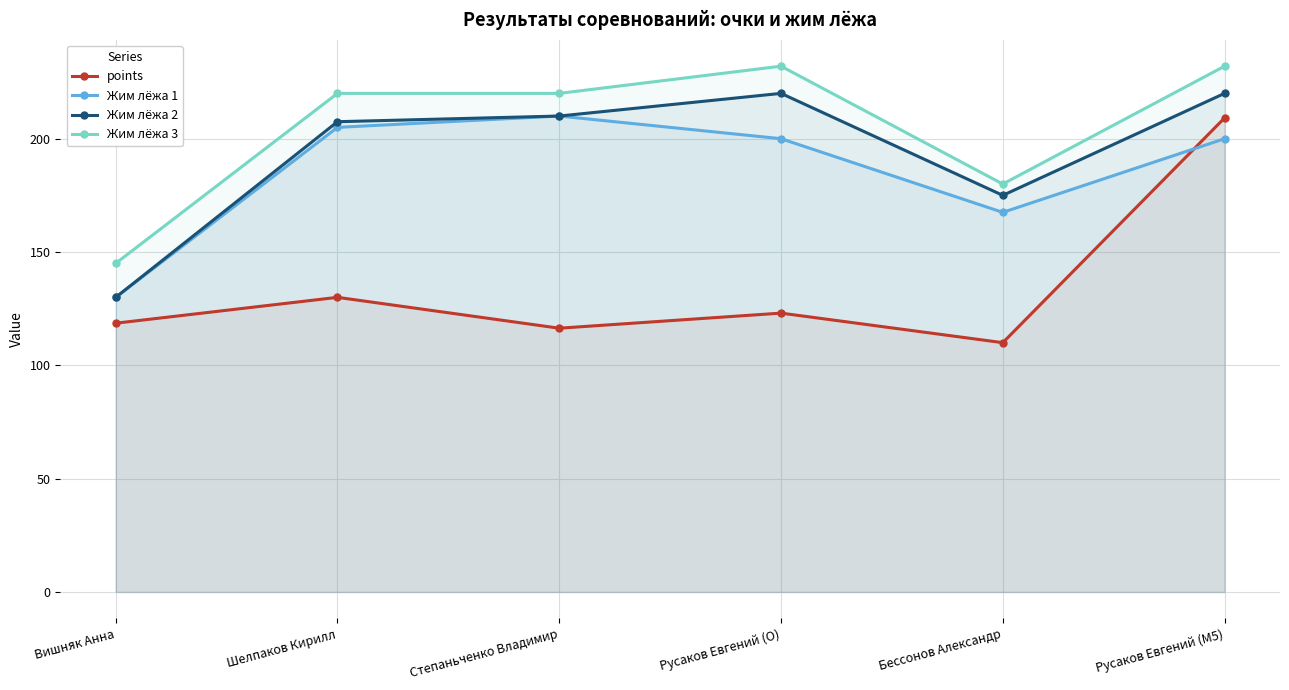

At which label does points first exceed 123?

Шелпаков Кирилл